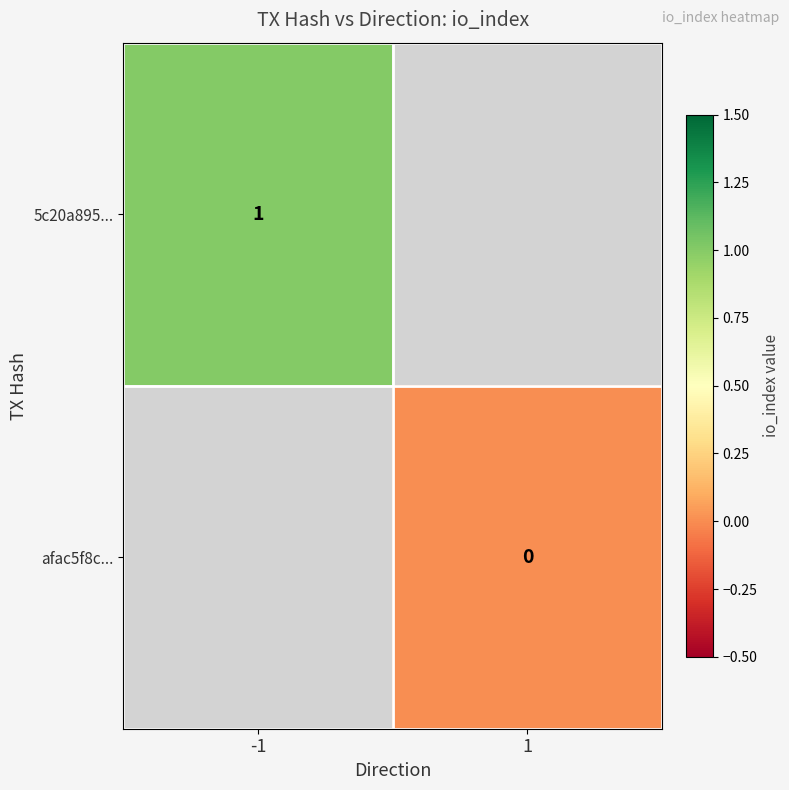

The value of afac5f8c... at 1 is 0.0. True or false?

True